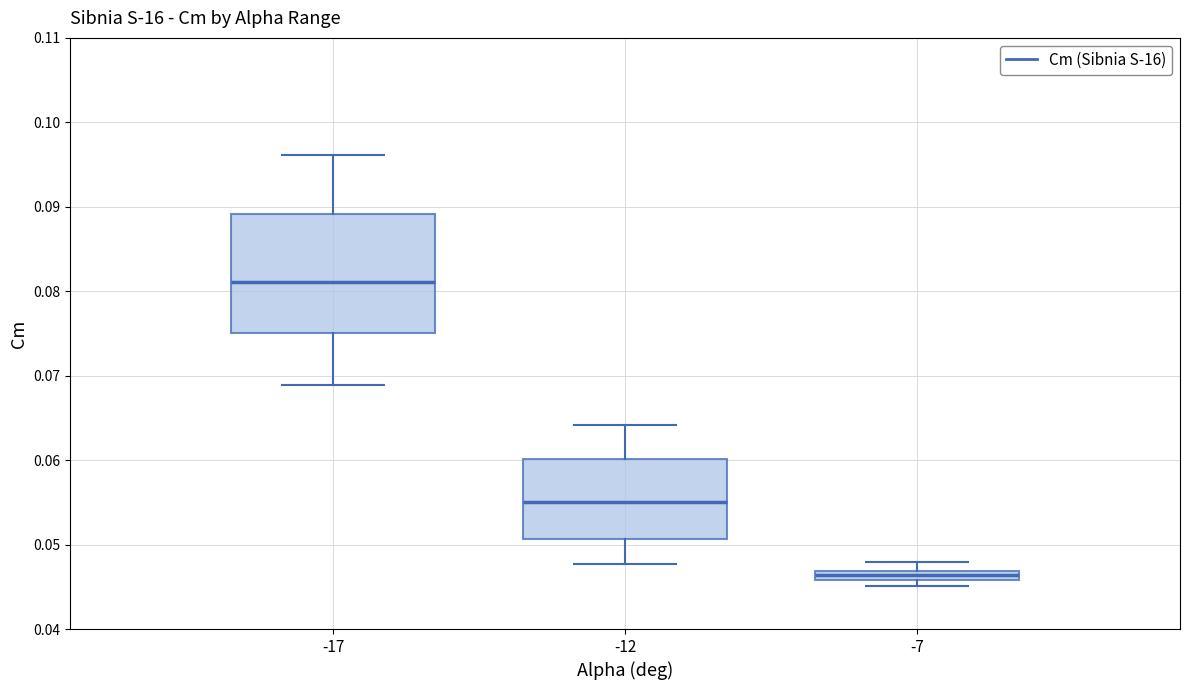

Which box is the tallest, from its lower edge to its upper edge?

-17